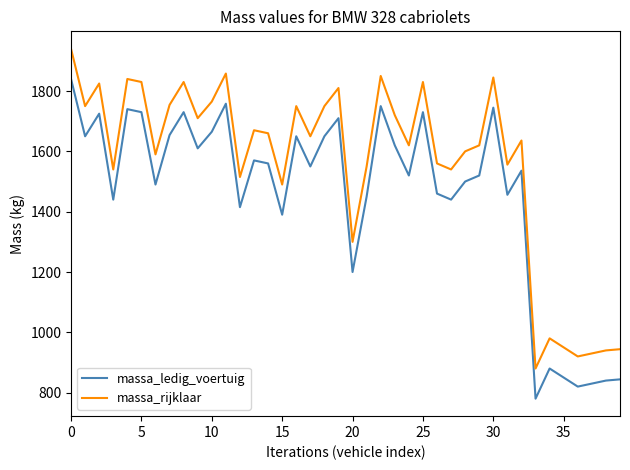

What is the greatest value displayed?

1940